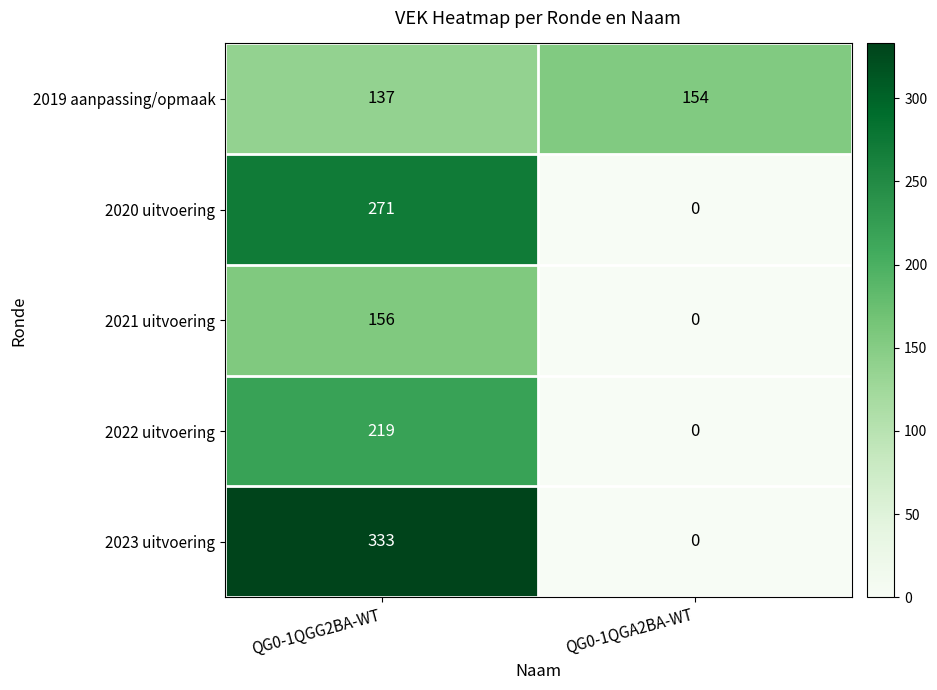

Reading left to right, transcribe all the data shown in this chart.

2019 aanpassing/opmaak: QG0-1QGG2BA-WT=137	QG0-1QGA2BA-WT=154
2020 uitvoering: QG0-1QGG2BA-WT=271	QG0-1QGA2BA-WT=0
2021 uitvoering: QG0-1QGG2BA-WT=156	QG0-1QGA2BA-WT=0
2022 uitvoering: QG0-1QGG2BA-WT=219	QG0-1QGA2BA-WT=0
2023 uitvoering: QG0-1QGG2BA-WT=333	QG0-1QGA2BA-WT=0